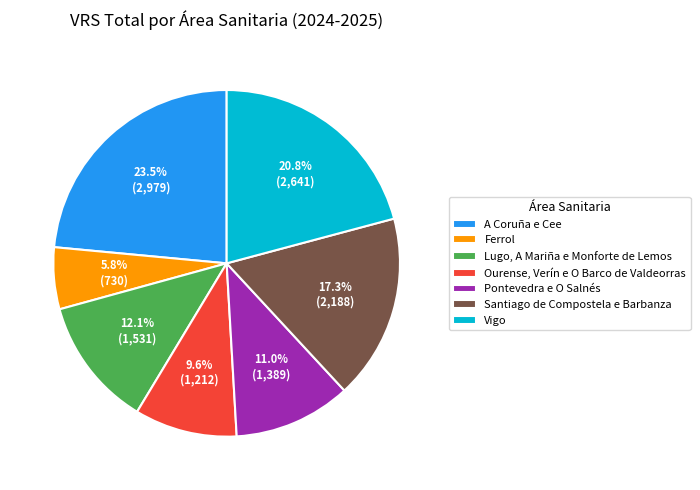

What percentage do Vigo and Pontevedra e O Salnés together represent?

31.8%